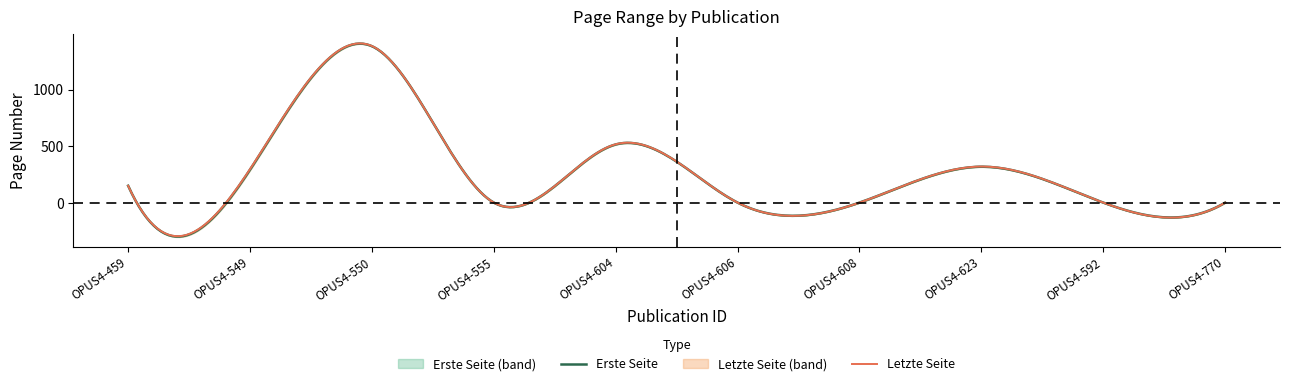

Does the chart have visible grid lines?

No